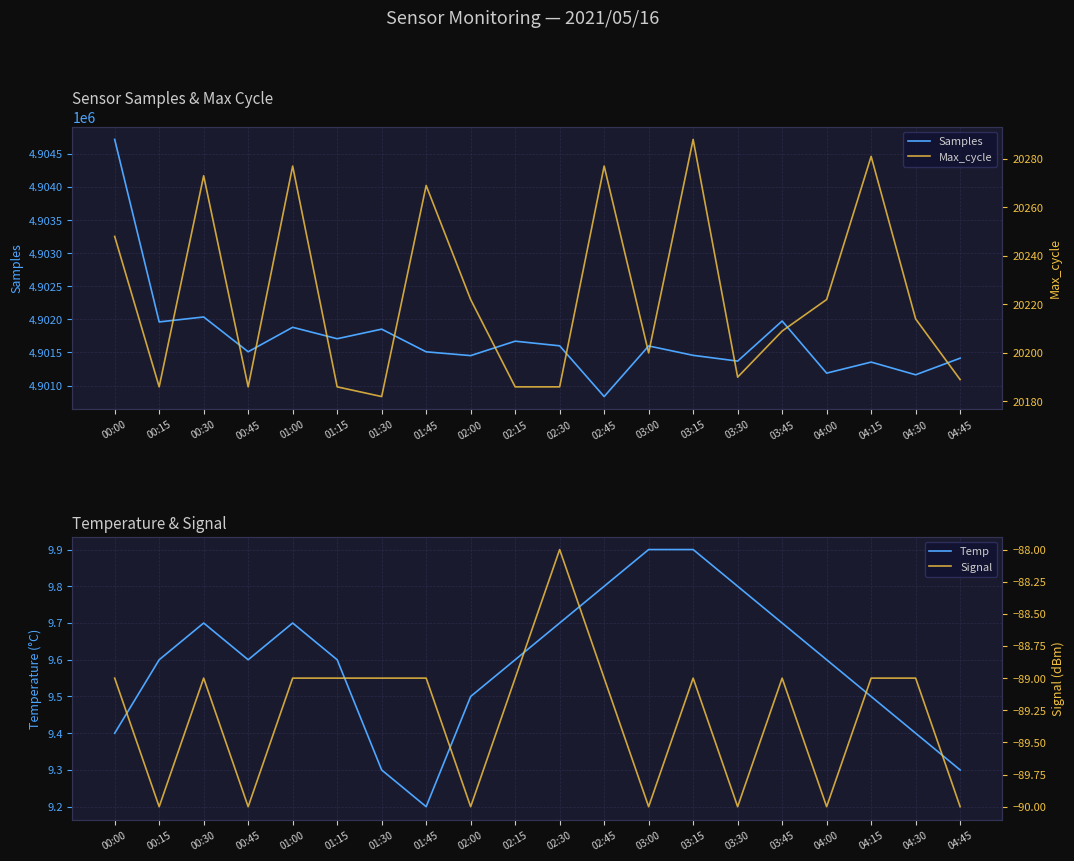

True or false: Max_cycle and Temp cross at least once.

False